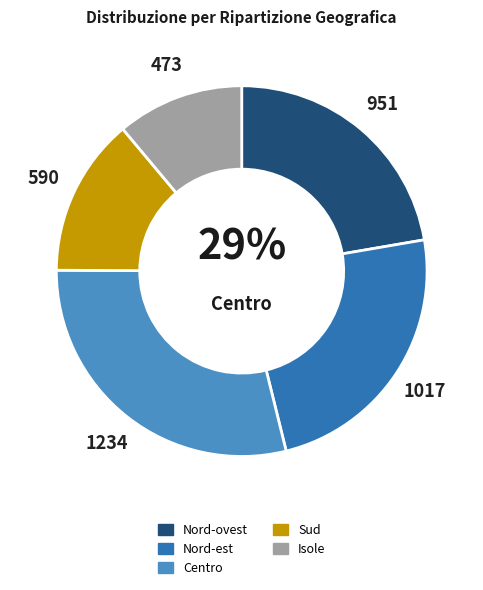

To the nearest percent, what portion does Centro represent?

29%